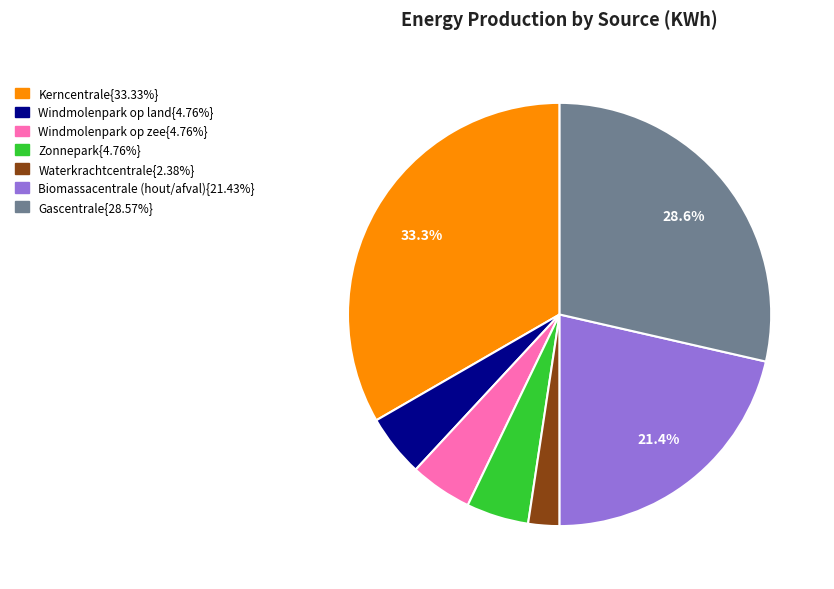

Is there any slice that represents more than half of the pie?

No